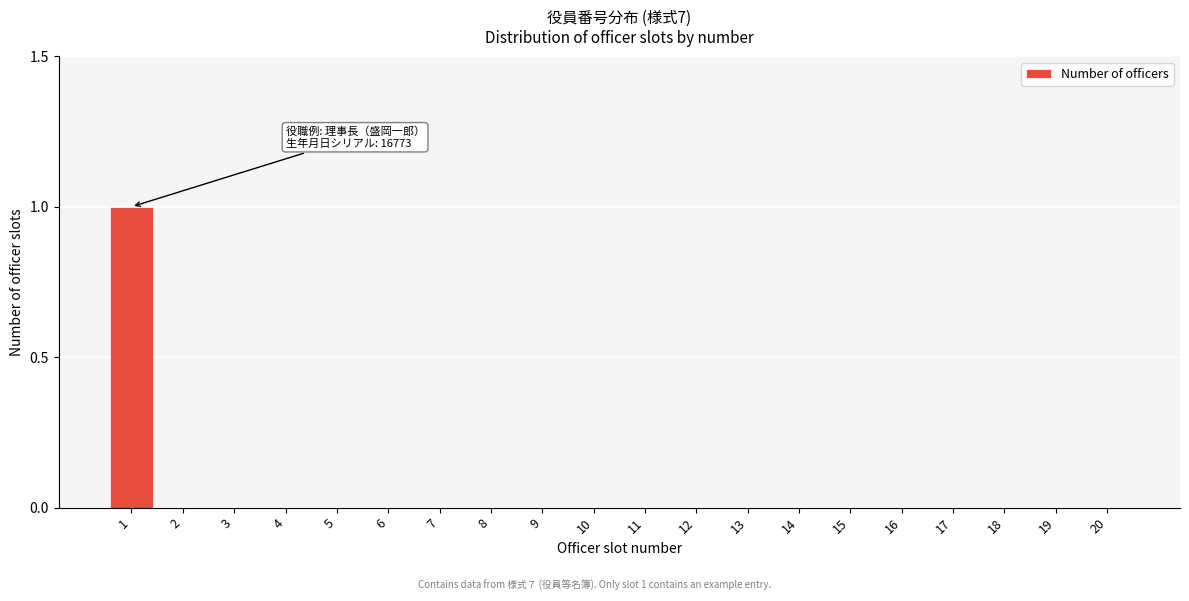

Reading left to right, extract all data points from this chart.

1=1	2=0	3=0	4=0	5=0	6=0	7=0	8=0	9=0	10=0	11=0	12=0	13=0	14=0	15=0	16=0	17=0	18=0	19=0	20=0